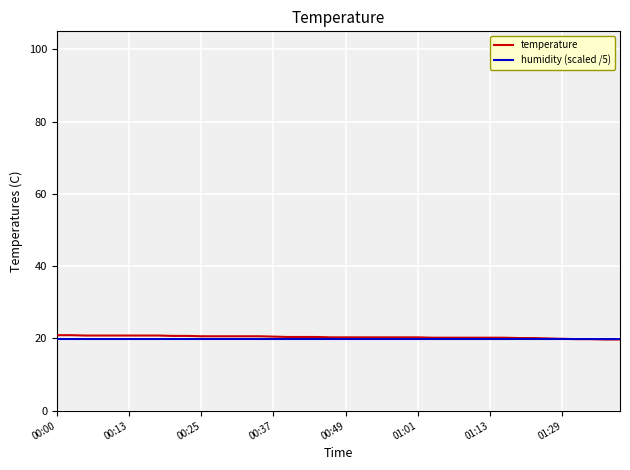

What is the lowest value of the humidity (scaled /5) series?

20.0